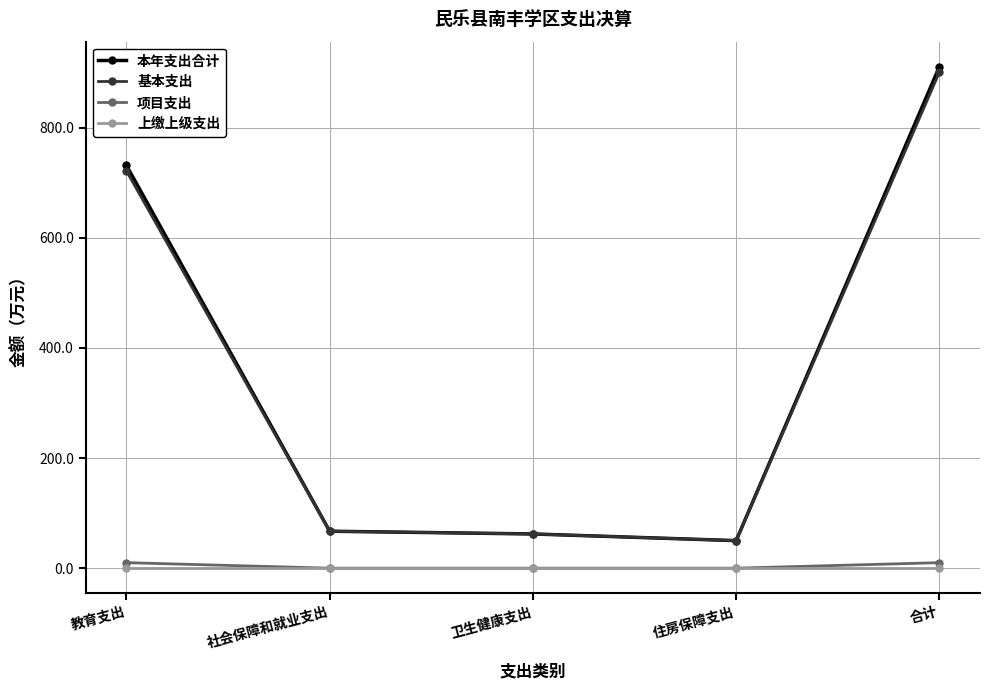

What is the label of the 4th point from the left?

住房保障支出